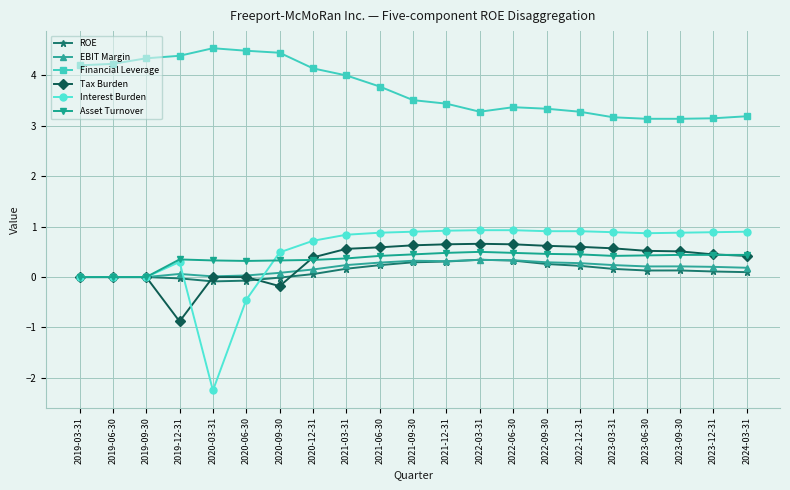

The value of Tax Burden at 2019-03-31 is 0.0. True or false?

True